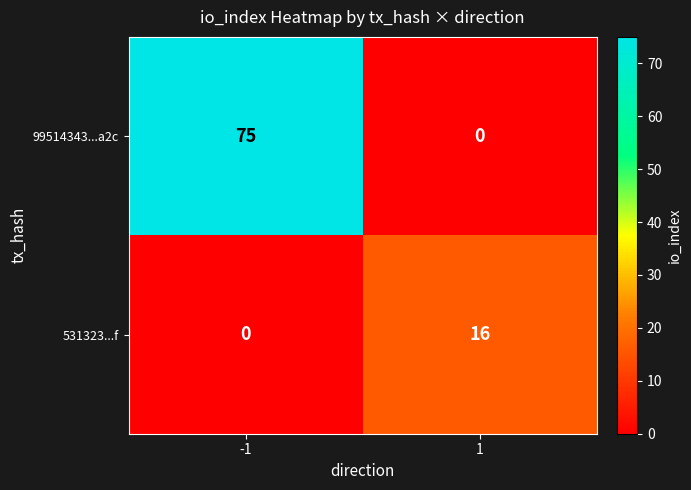

Reading left to right, what are all the values shown in this chart?

99514343...a2c: 75	0
531323...f: 0	16